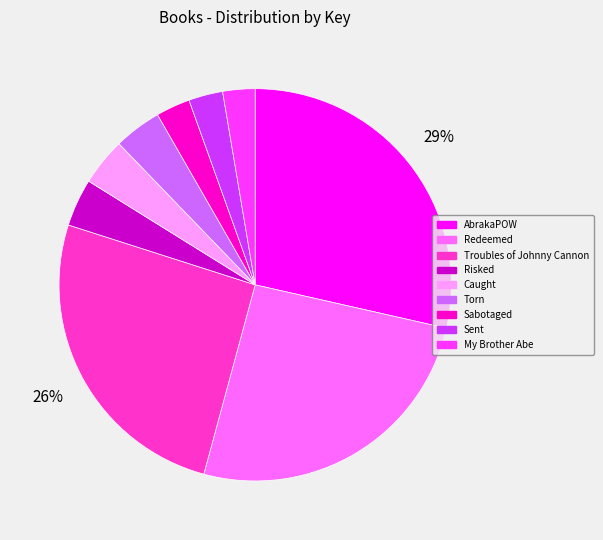

What is the ratio of the value at Risked to the value at Caught?

1.0